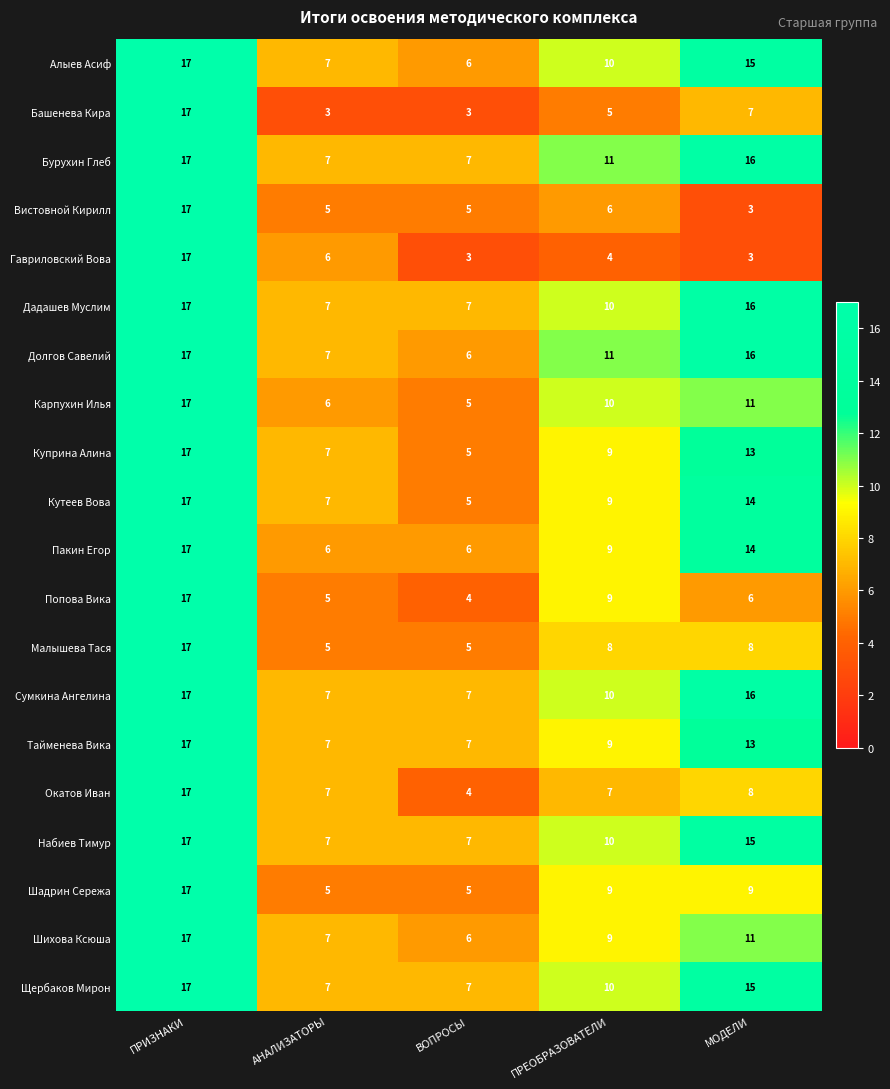

What is the sum of all Попова Вика values?

41